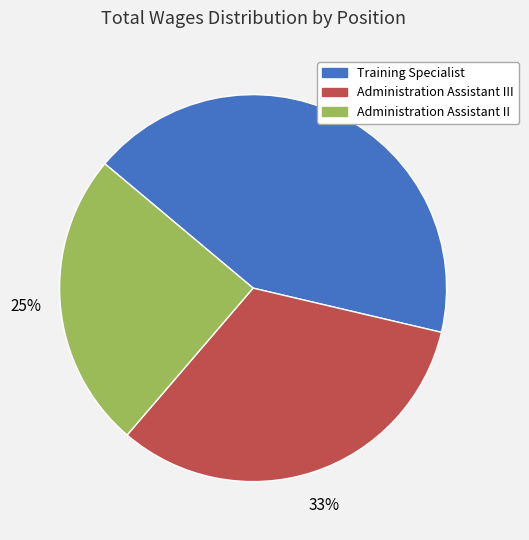

Count the number of slices in the pie.

3